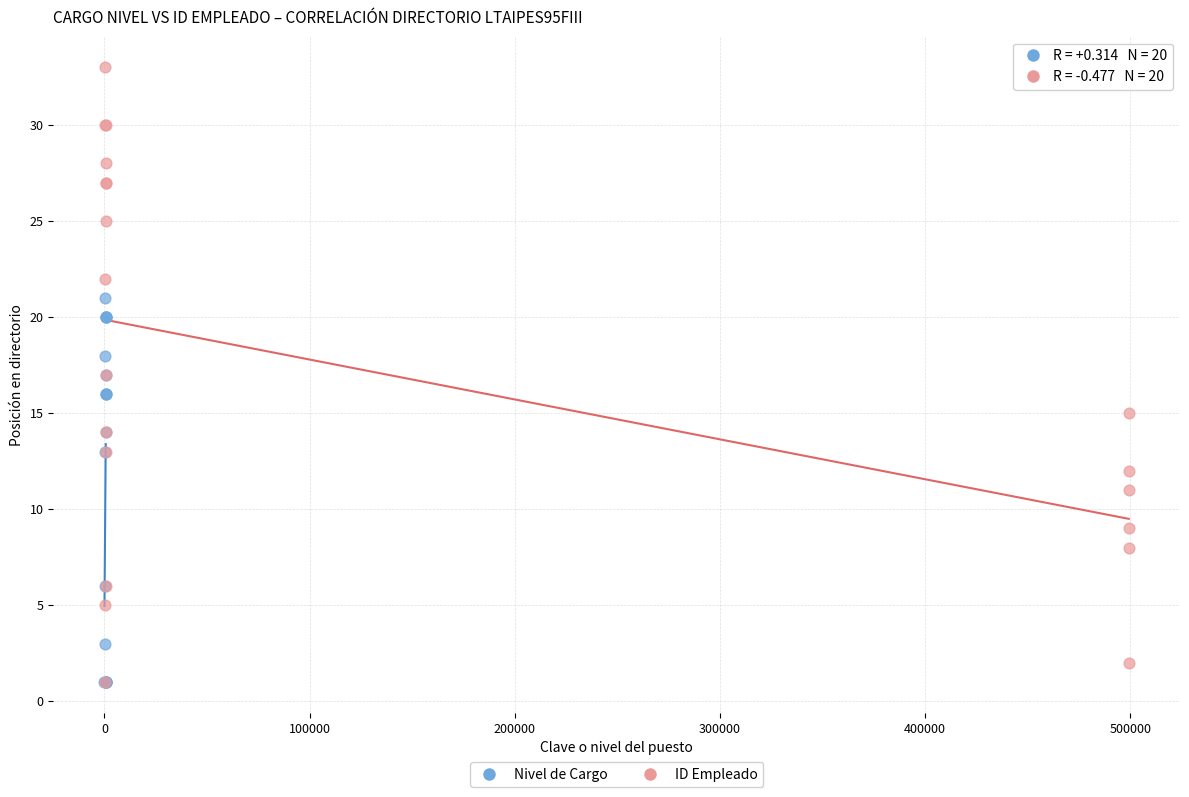

Which series contains the highest Y value?

ID Empleado